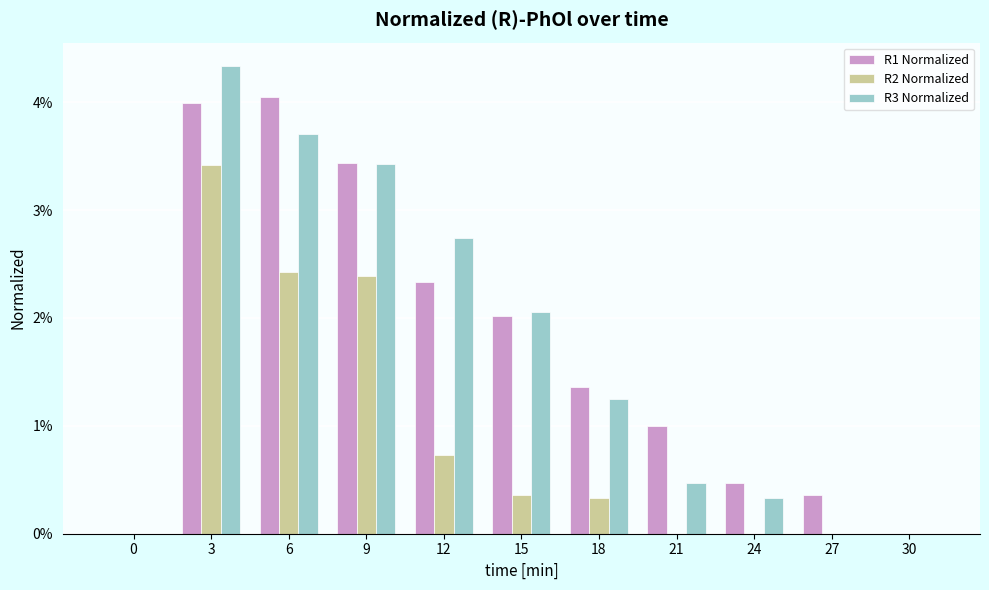

Are the bars horizontal?

No